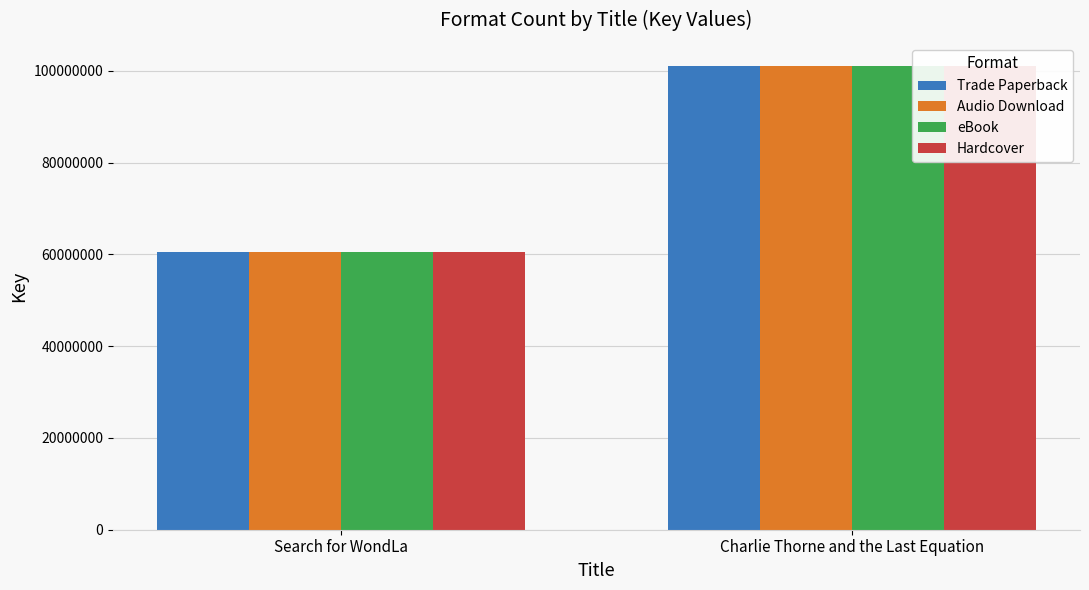

How many groups of bars are there?

2